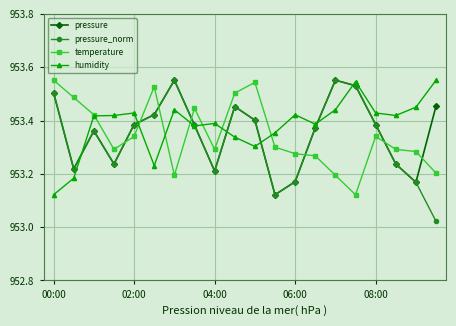

Reading left to right, transcribe all the data shown in this chart.

pressure: 95350.4	95321.8	95336.1	95323.7	95338.5	95342.2	95355.1	95338.3	95321.1	95345.2	95340.1	95312.2	95317.1	95337.3	95355.1	95353.1	95338.5	95323.7	95316.8	95345.4
pressure_norm: 95350.4	95321.8	95336.1	95323.7	95338.5	95342.2	95355.1	95338.3	95321.1	95345.2	95340.1	95312.2	95317.1	95337.3	95355.1	95353.1	95338.5	95323.7	95316.8	95302.2
temperature: 95355.1	95348.6	95342.2	95329.2	95334.1	95352.7	95319.5	95344.6	95329.2	95350.3	95354.3	95330.0	95327.6	95326.8	95319.5	95312.2	95334.1	95329.2	95328.4	95320.3
humidity: 95312.2	95318.4	95341.8	95341.9	95342.8	95323.1	95344.0	95338.0	95338.9	95333.8	95330.3	95335.4	95342.2	95338.6	95344.0	95354.6	95342.8	95341.9	95345.0	95355.1